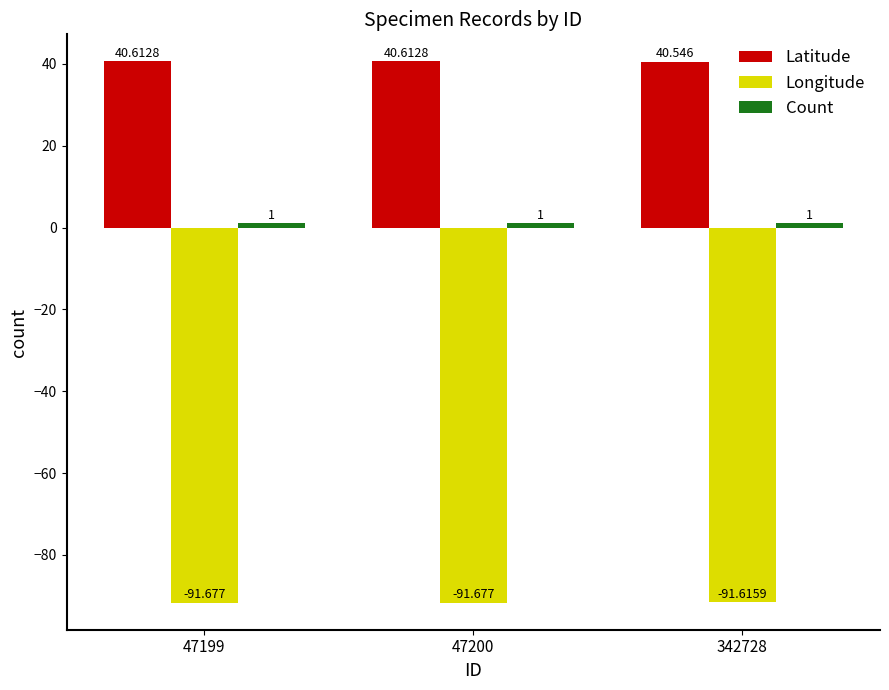

What is the lowest value of the Latitude series?

40.5